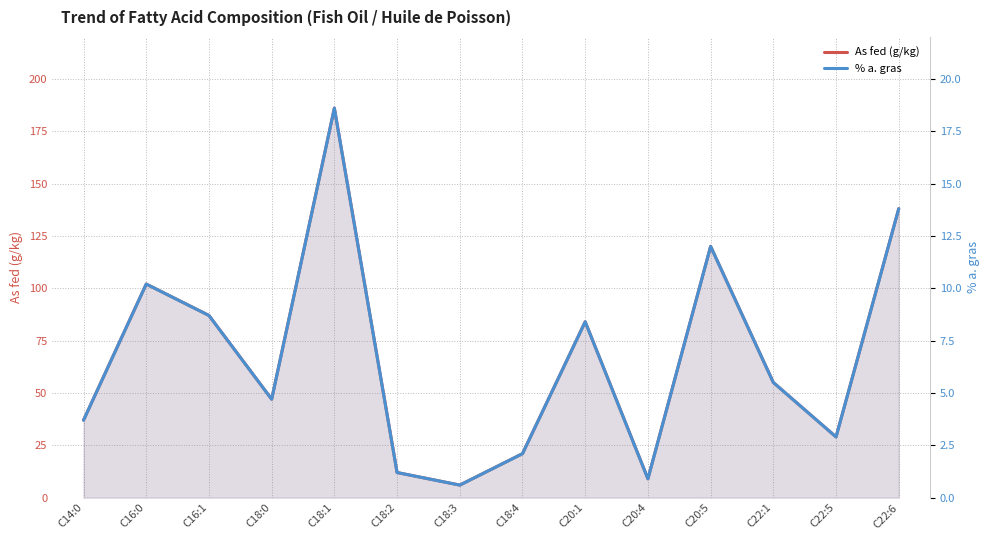

True or false: As fed (g/kg) and % a. gras cross at least once.

False